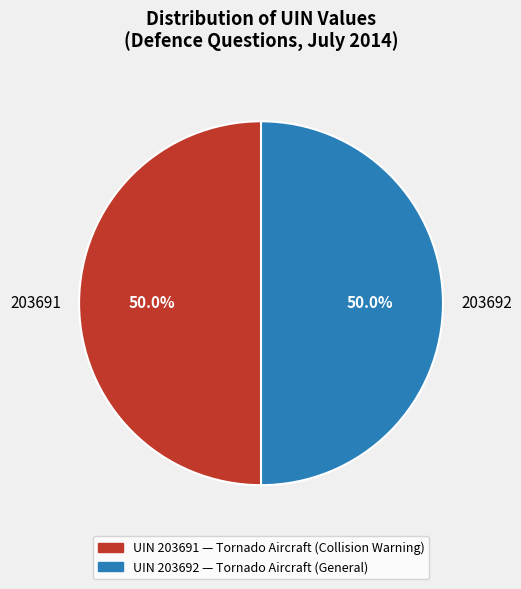

To the nearest percent, what is the combined percentage of 203692 and 203691?

100%